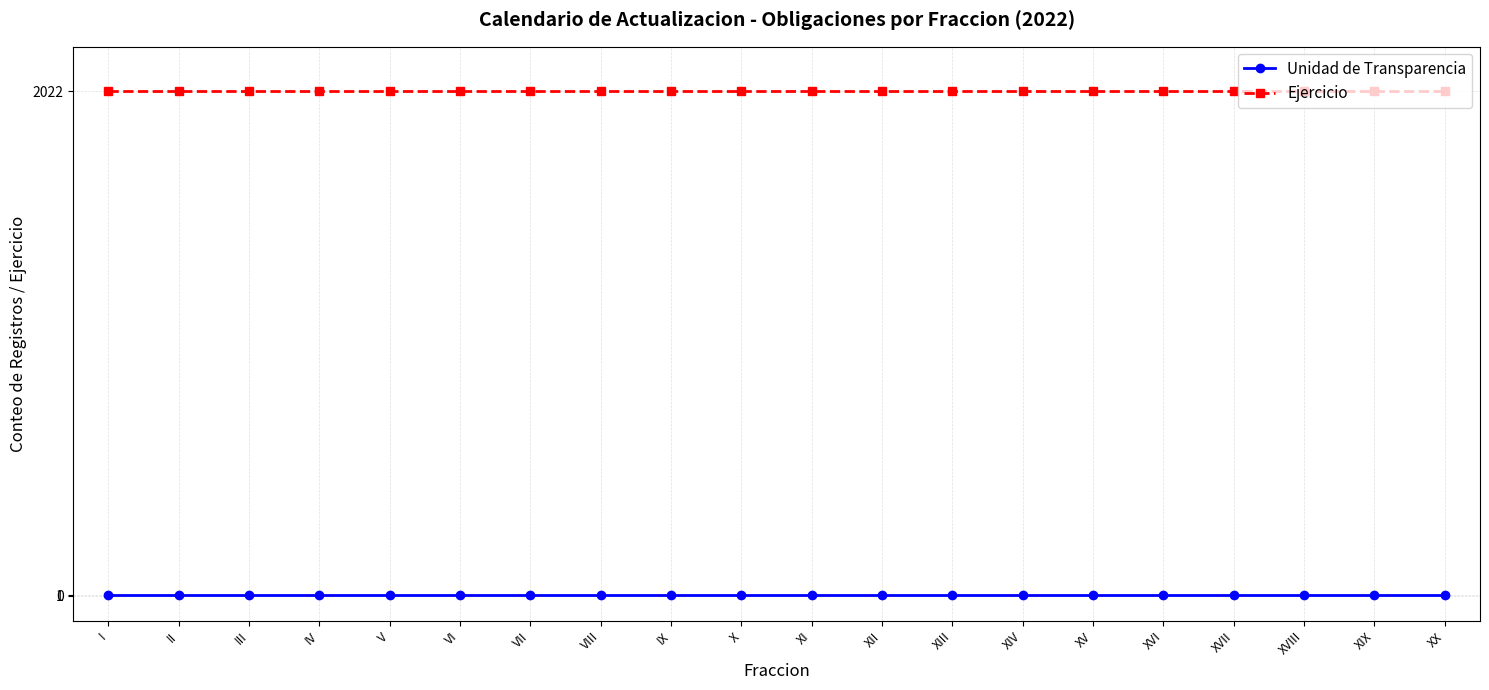

Which series has the largest total across all categories?

Ejercicio